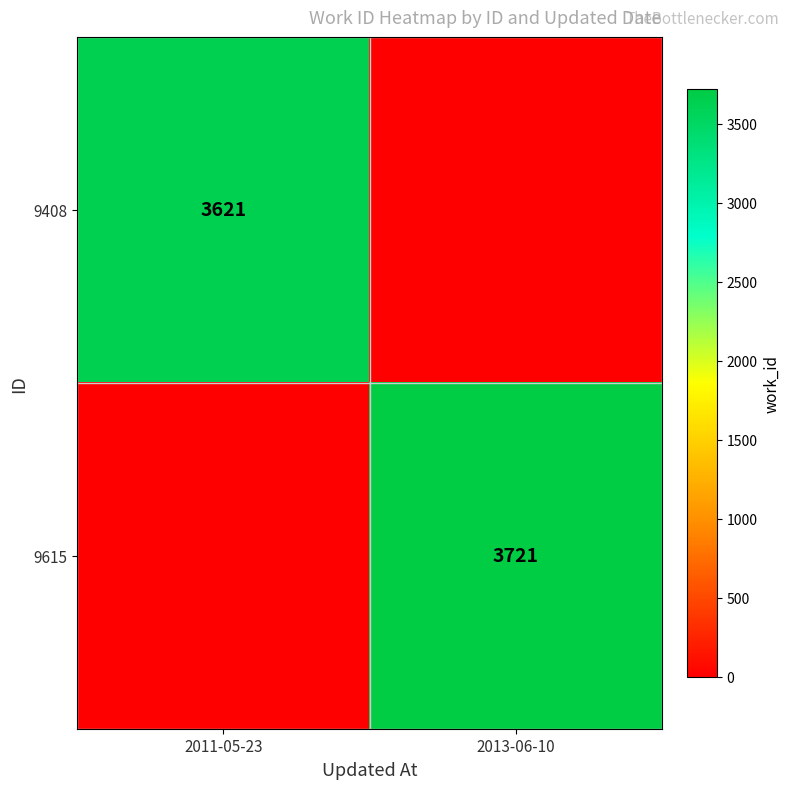

The value of 9615 at 2013-06-10 is 3721. True or false?

True